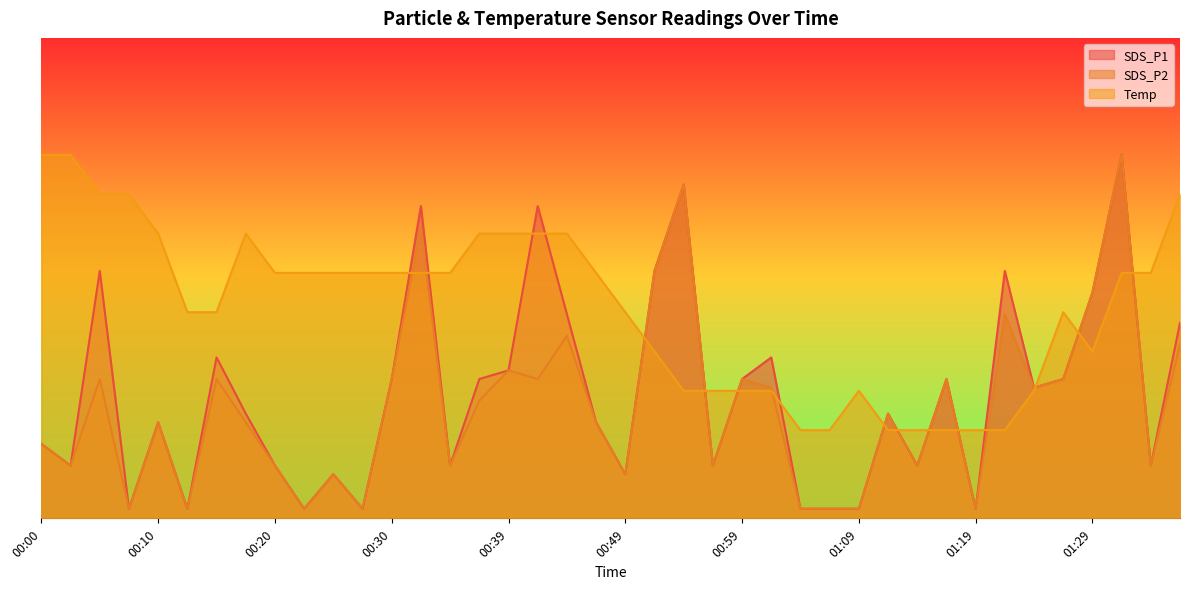

Reading left to right, what are all the values shown in this chart?

SDS_P1: 00:00=1.5	00:03=1.1	00:05=5.1	00:08=0.2	00:10=2.0	00:12=0.2	00:15=3.3	00:17=2.2	00:20=1.1	00:22=0.2	00:25=0.9	00:27=0.2	00:30=2.9	00:32=6.5	00:34=1.1	00:37=2.9	00:39=3.1	00:42=6.5	00:44=4.2	00:47=2.0	00:49=0.9	00:51=5.1	00:54=6.9	00:56=1.1	00:59=2.9	01:01=3.3	01:04=0.2	01:06=0.2	01:09=0.2	01:11=2.2	01:14=1.1	01:17=2.9	01:19=0.2	01:22=5.1	01:24=2.7	01:27=2.9	01:29=4.7	01:32=7.6	01:35=1.1	01:37=4.1
SDS_P2: 00:00=1.5	00:03=1.1	00:05=2.9	00:08=0.2	00:10=2.0	00:12=0.2	00:15=2.9	00:17=2.0	00:20=1.1	00:22=0.2	00:25=0.9	00:27=0.2	00:30=2.9	00:32=6.0	00:34=1.1	00:37=2.4	00:39=3.1	00:42=2.9	00:44=3.8	00:47=2.0	00:49=0.9	00:51=5.1	00:54=6.9	00:56=1.1	00:59=2.9	01:01=2.7	01:04=0.2	01:06=0.2	01:09=0.2	01:11=2.2	01:14=1.1	01:17=2.9	01:19=0.2	01:22=4.2	01:24=2.7	01:27=2.9	01:29=4.7	01:32=7.6	01:35=1.1	01:37=3.6
Temp: 00:00=7.6	00:03=7.6	00:05=6.7	00:08=6.7	00:10=5.9	00:12=4.3	00:15=4.3	00:17=5.9	00:20=5.1	00:22=5.1	00:25=5.1	00:27=5.1	00:30=5.1	00:32=5.1	00:34=5.1	00:37=5.9	00:39=5.9	00:42=5.9	00:44=5.9	00:47=5.1	00:49=4.3	00:51=3.5	00:54=2.7	00:56=2.7	00:59=2.7	01:01=2.7	01:04=1.8	01:06=1.8	01:09=2.7	01:11=1.8	01:14=1.8	01:17=1.8	01:19=1.8	01:22=1.8	01:24=2.7	01:27=4.3	01:29=3.5	01:32=5.1	01:35=5.1	01:37=6.7